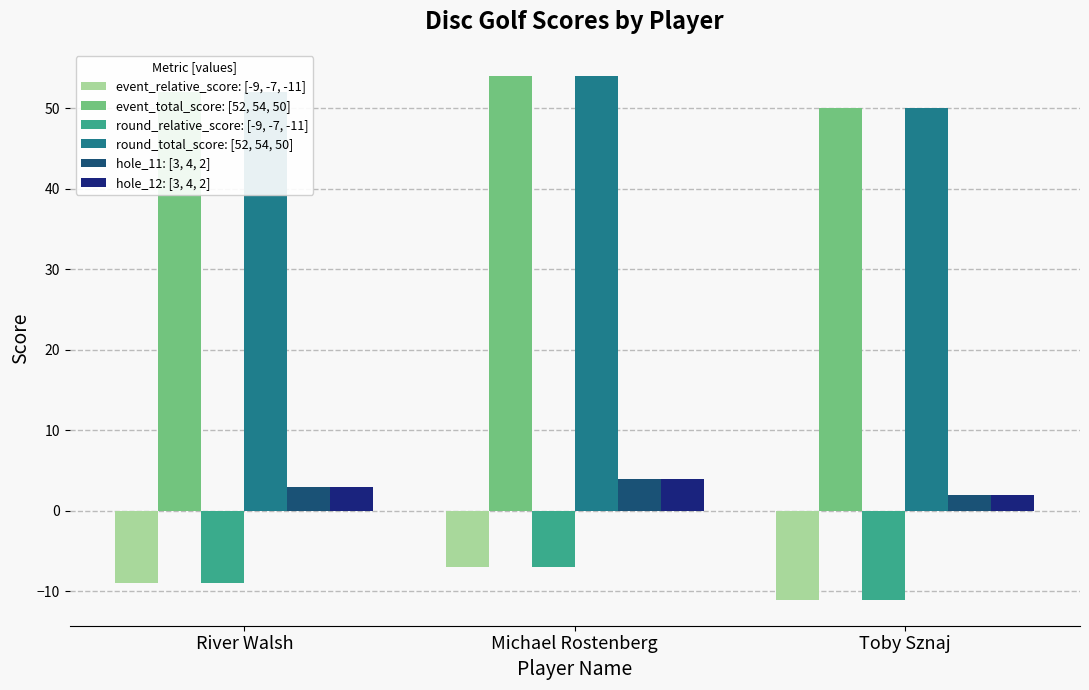

At which category is the sum across all series the highest?

Michael Rostenberg